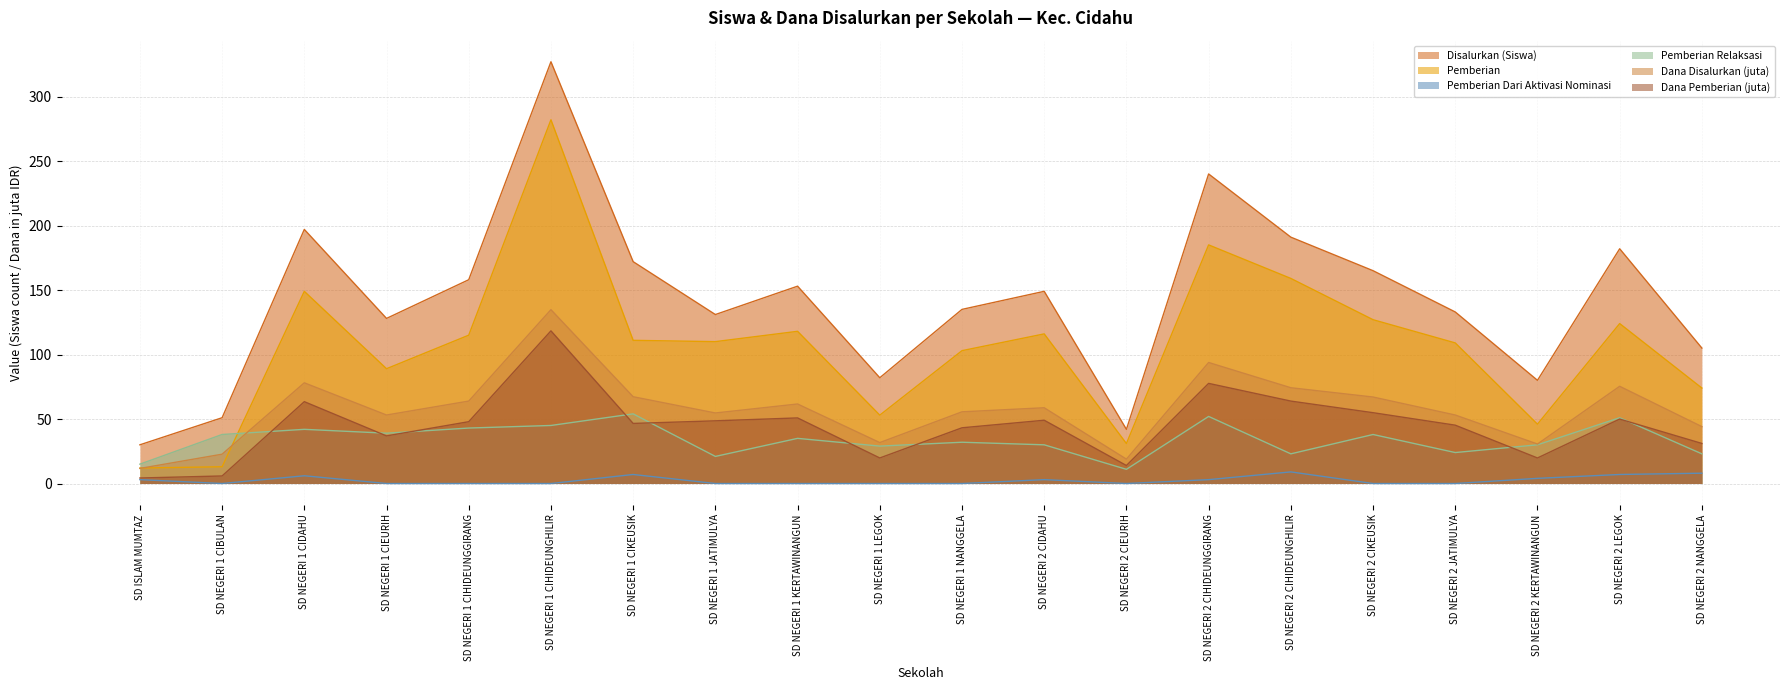

At which label does Pemberian first exceed 111?

SD NEGERI 1 CIDAHU